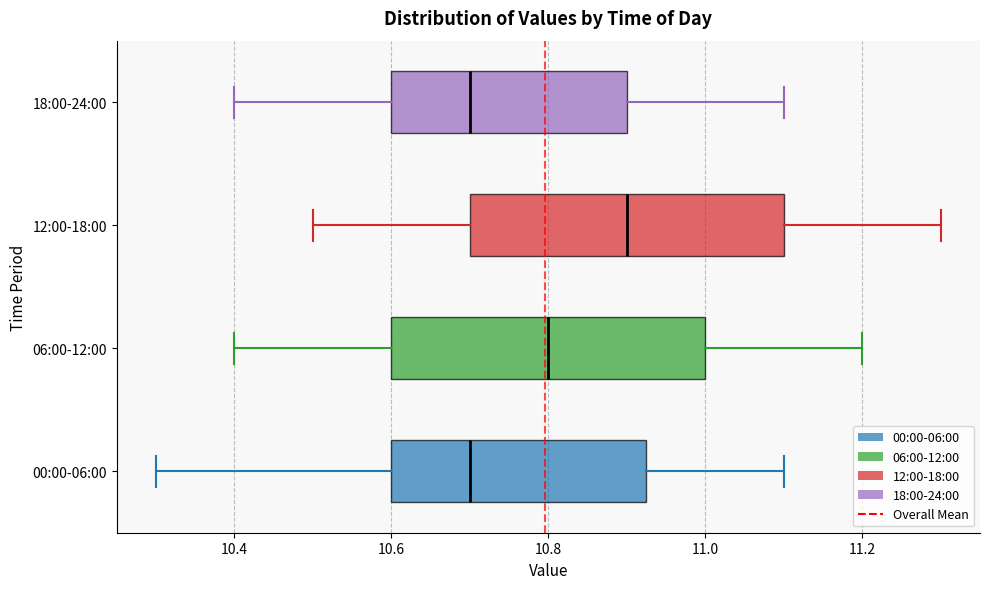

Reading bottom to top, read every box against the x-axis: the position of its median line, the range the box covers, and the ends of its whiskers. The values are not printed on the chart, so give them approximately, as read against the axis.

00:00-06:00: median 10.70, box 10.60 to 10.92, whiskers 10.30 to 11.10
06:00-12:00: median 10.80, box 10.60 to 11.00, whiskers 10.40 to 11.20
12:00-18:00: median 10.90, box 10.70 to 11.10, whiskers 10.50 to 11.30
18:00-24:00: median 10.70, box 10.60 to 10.90, whiskers 10.40 to 11.10